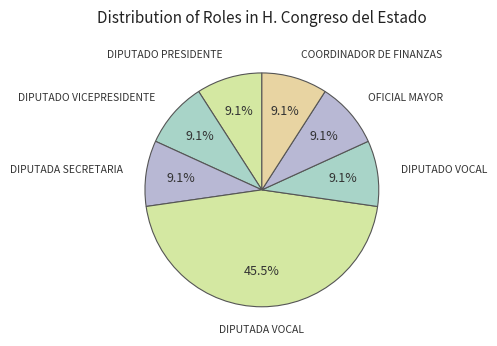

Which slice is the largest?

DIPUTADA VOCAL